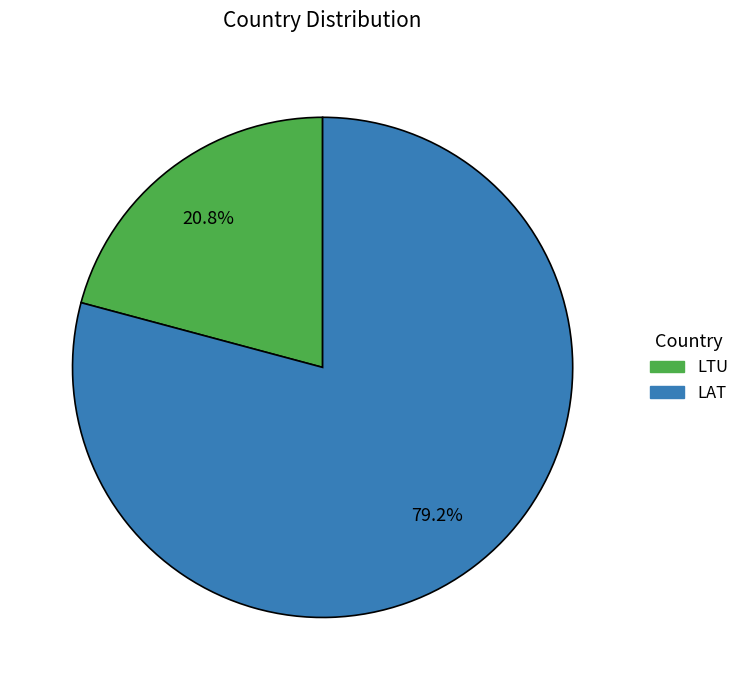

To the nearest percent, what is the combined percentage of LAT and LTU?

100%